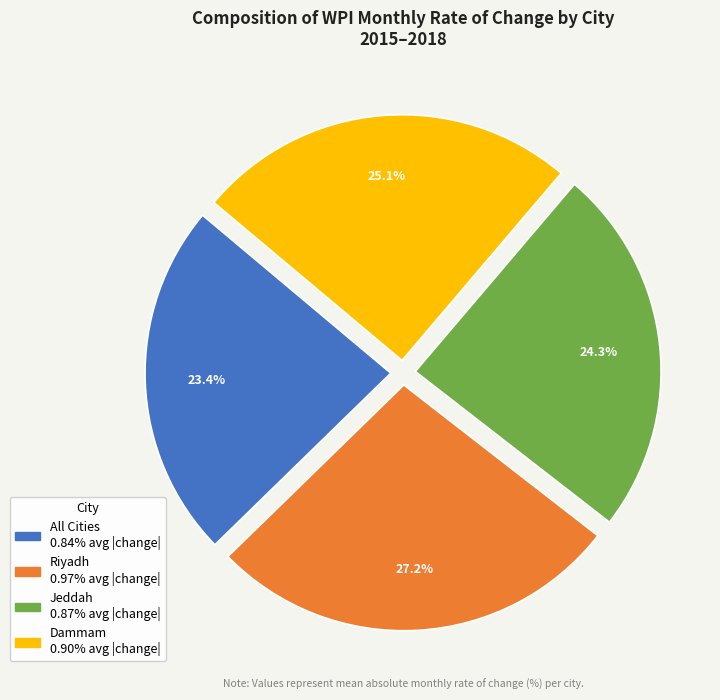

Is there any slice that represents more than half of the pie?

No